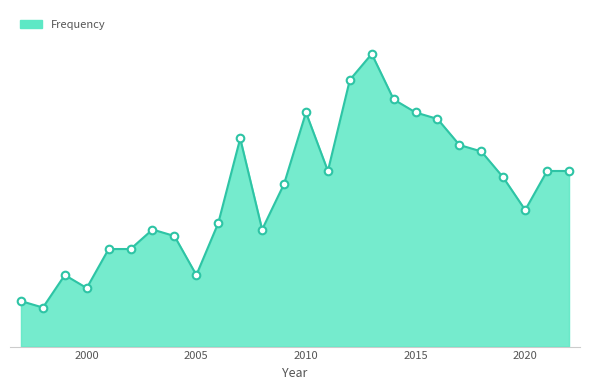

Does the chart have visible grid lines?

No